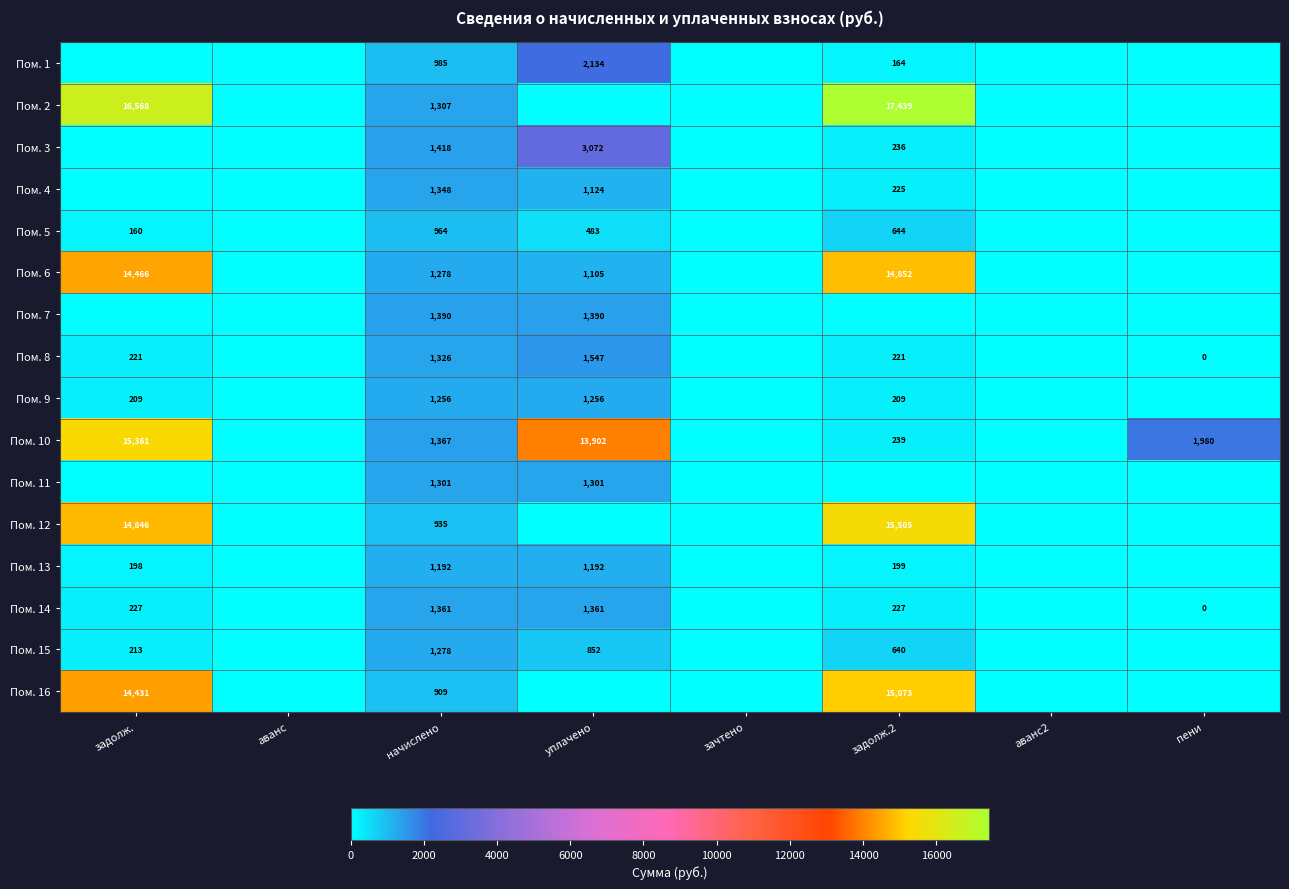

Is it true that Пом. 12 equals 241 at начислено?

False